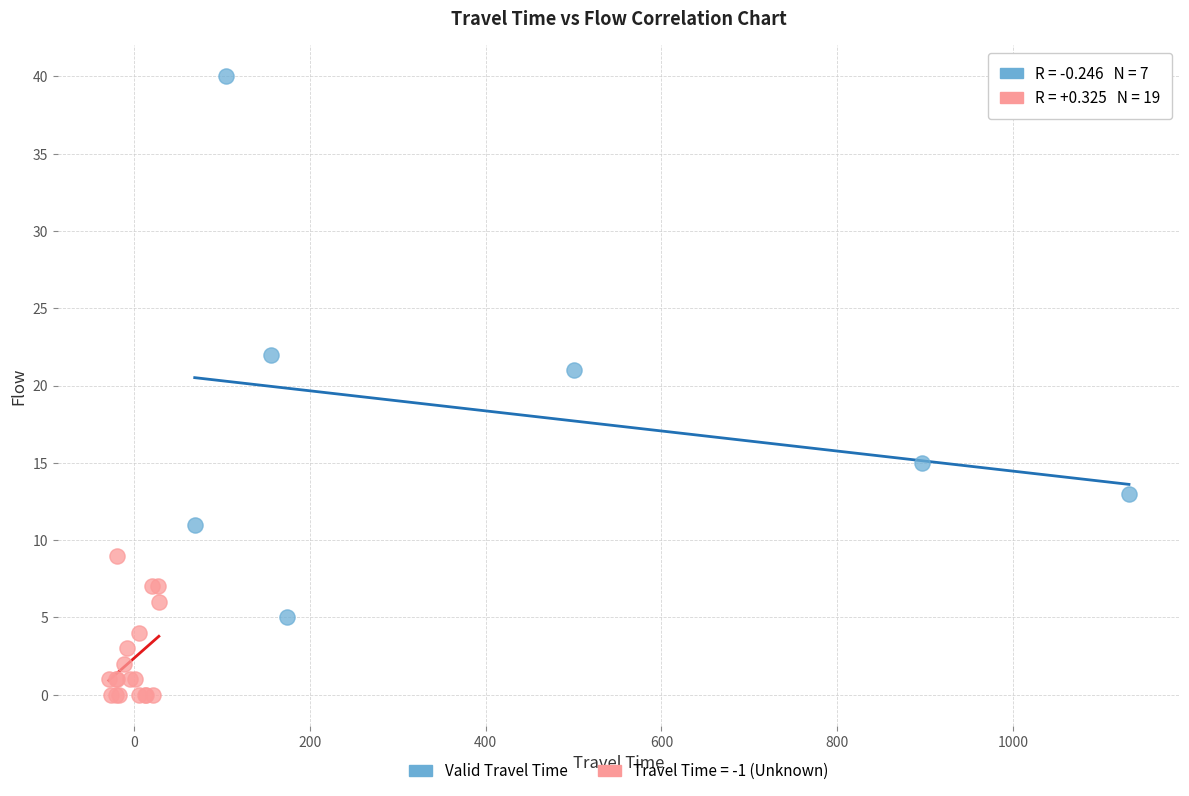

Which series contains the lowest Y value?

Travel Time = -1 (Unknown)